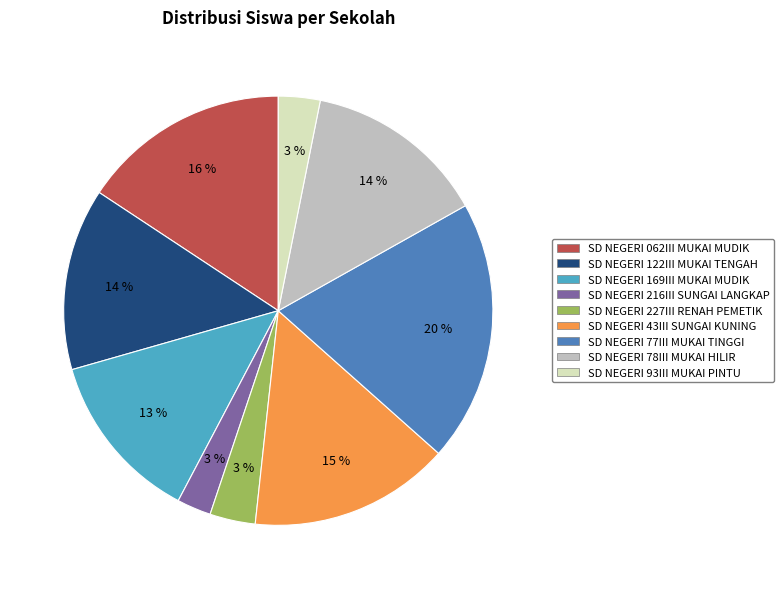

Combined, do SD NEGERI 169III MUKAI MUDIK and SD NEGERI 78III MUKAI HILIR account for over 50%?

No